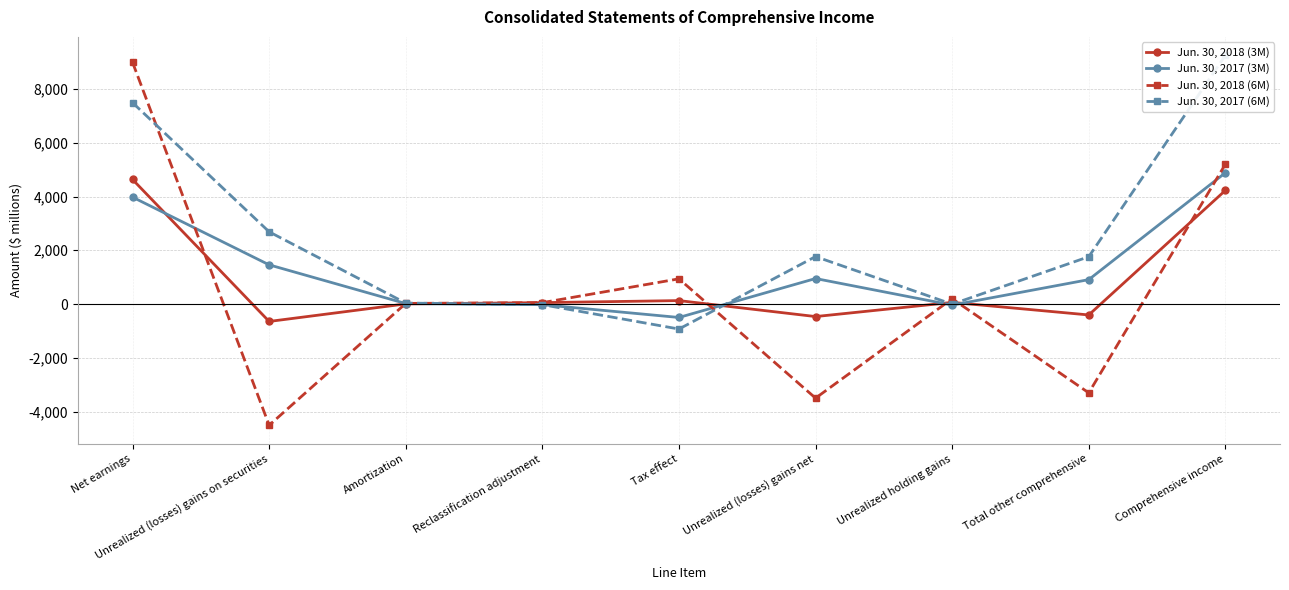

What is the value of the Jun. 30, 2017 (6M) point at the 4th from the left?

-25